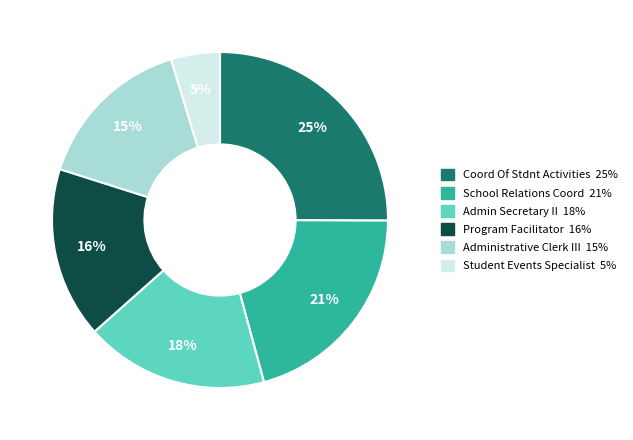

Which has a higher value, Program Facilitator or School Relations Coord?

School Relations Coord